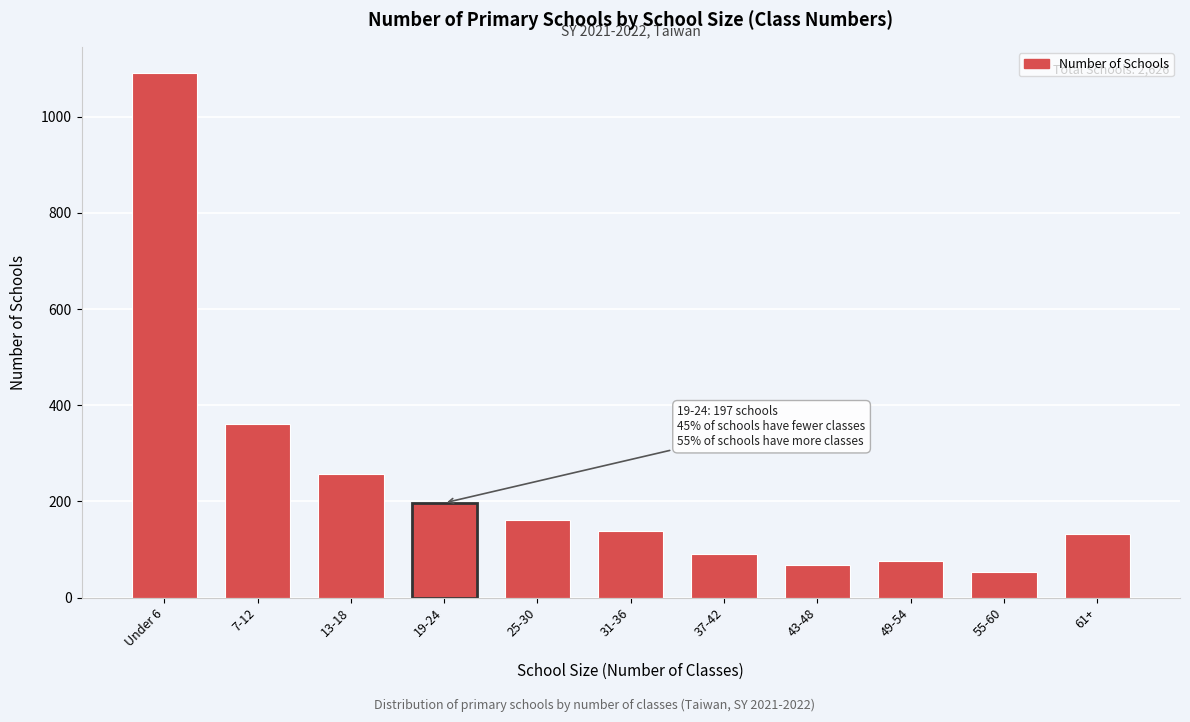

Reading right to left, list all the values displayed in this chart.

61+=132	55-60=53	49-54=77	43-48=68	37-42=90	31-36=138	25-30=161	19-24=197	13-18=257	7-12=362	Under 6=1091